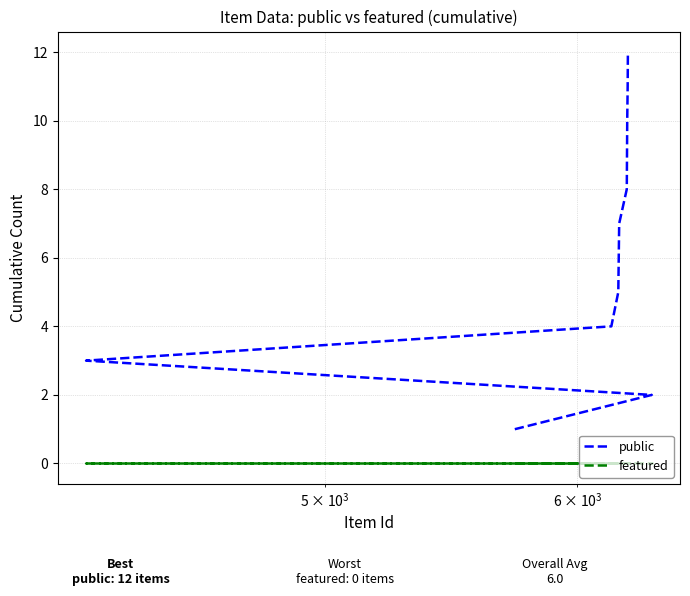

True or false: public and featured intersect in this chart.

False